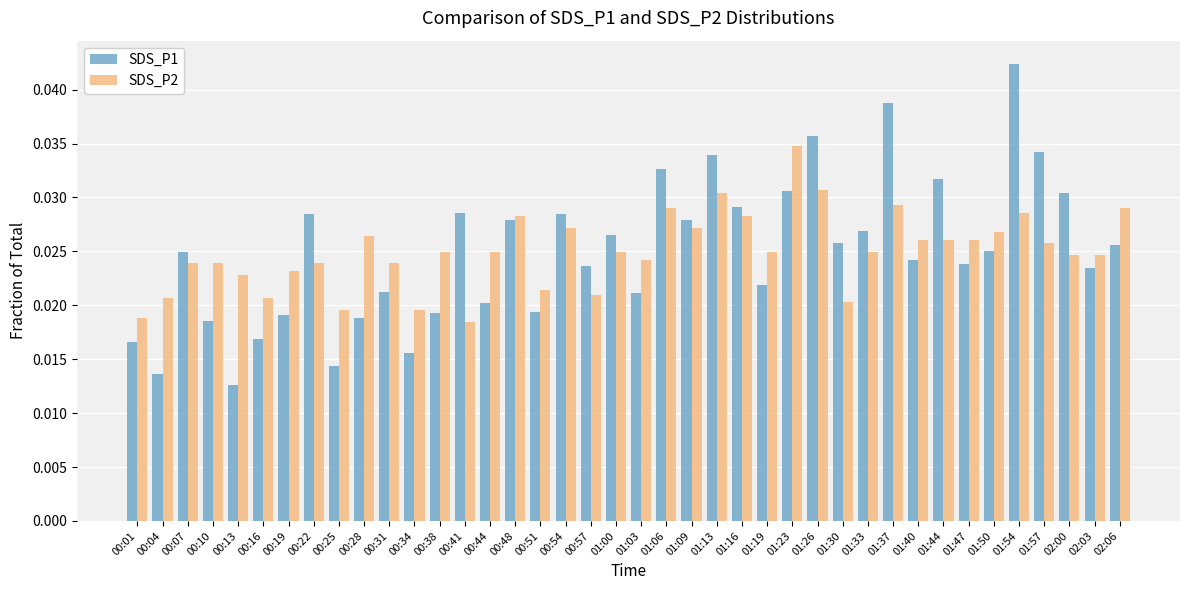

What is the label of the 22nd bar from the right?

00:57